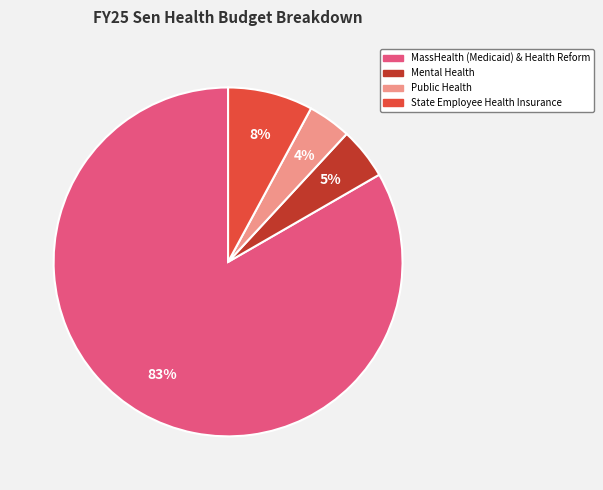

Which category accounts for the majority?

MassHealth (Medicaid) & Health Reform